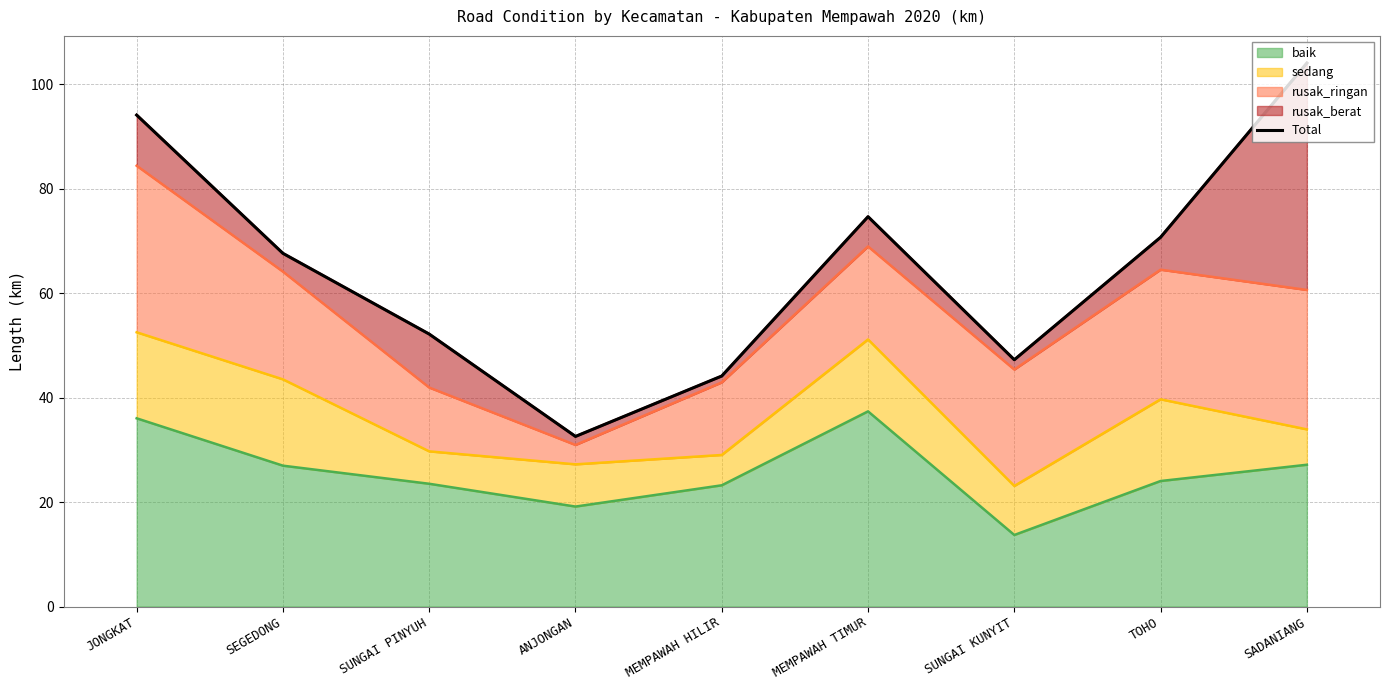

At which category does the chart reach its minimum across all series?

ANJONGAN